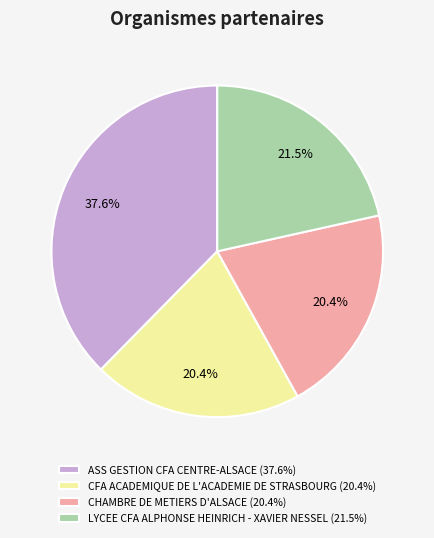

Is ASS GESTION CFA CENTRE-ALSACE the majority of the pie?

No